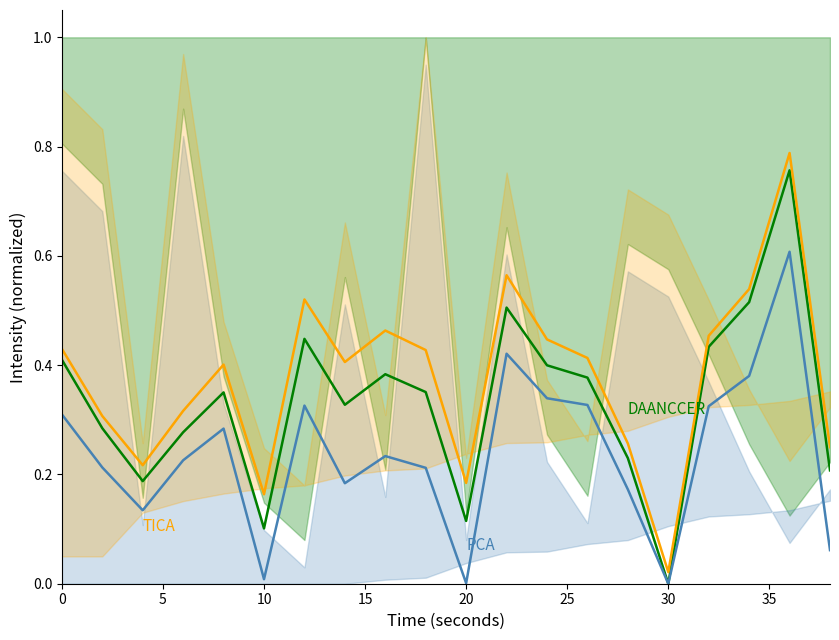

Is it true that DAANCCER equals 0.3 at 14?

False